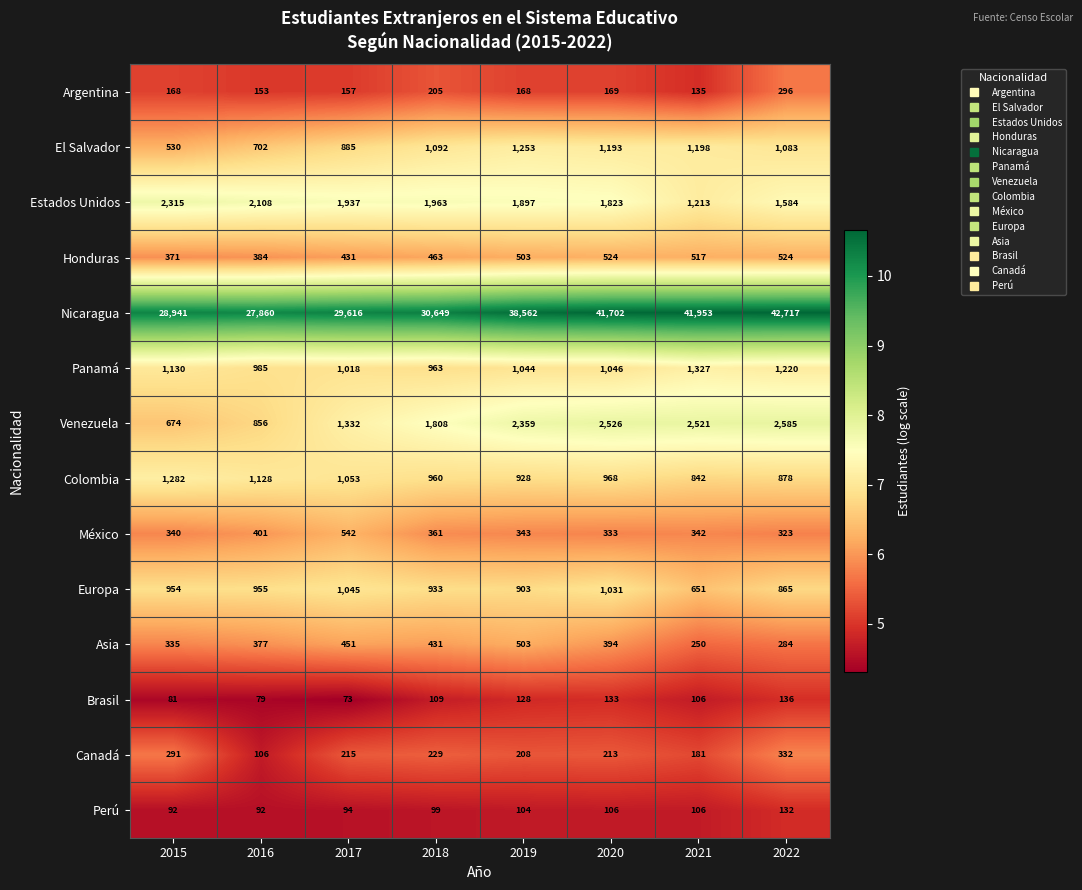

What is the total value across all series at 2016?

36186